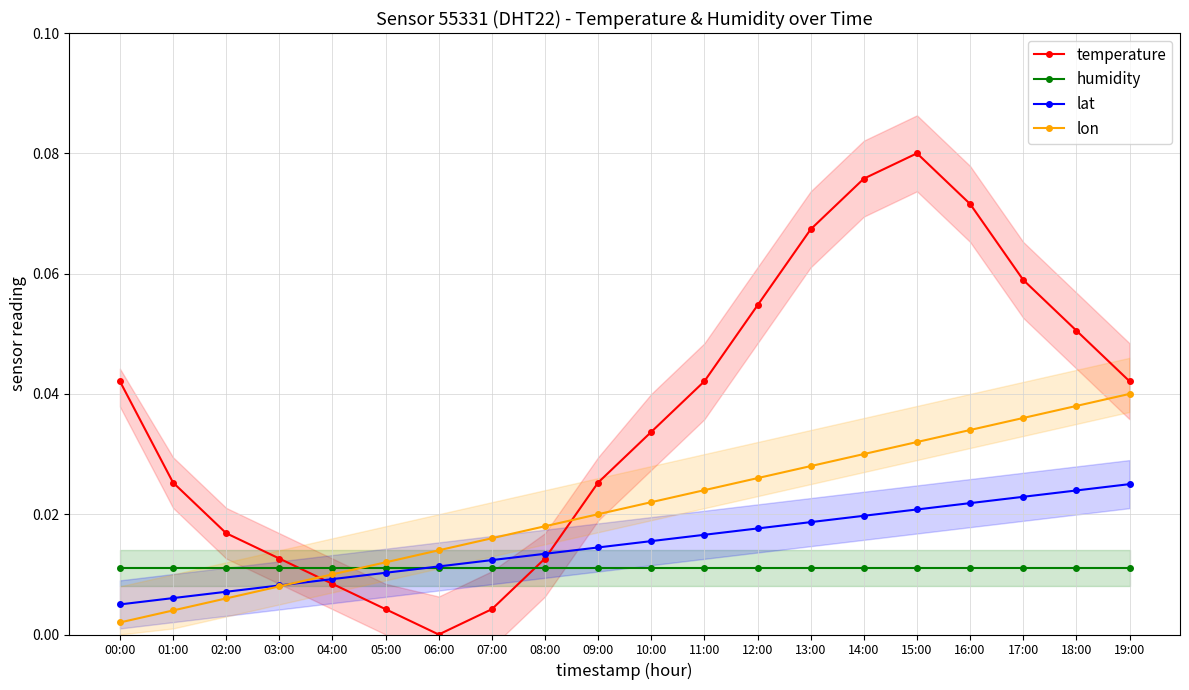

What position from the left is 18:00?

19